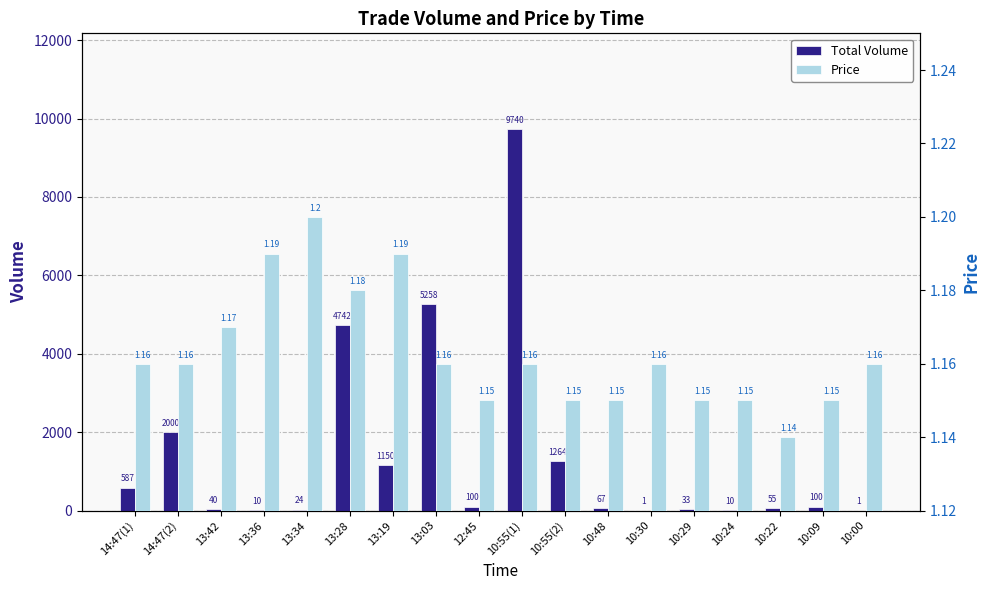

Is it true that Price equals 1.2 at 10:55(1)?

True